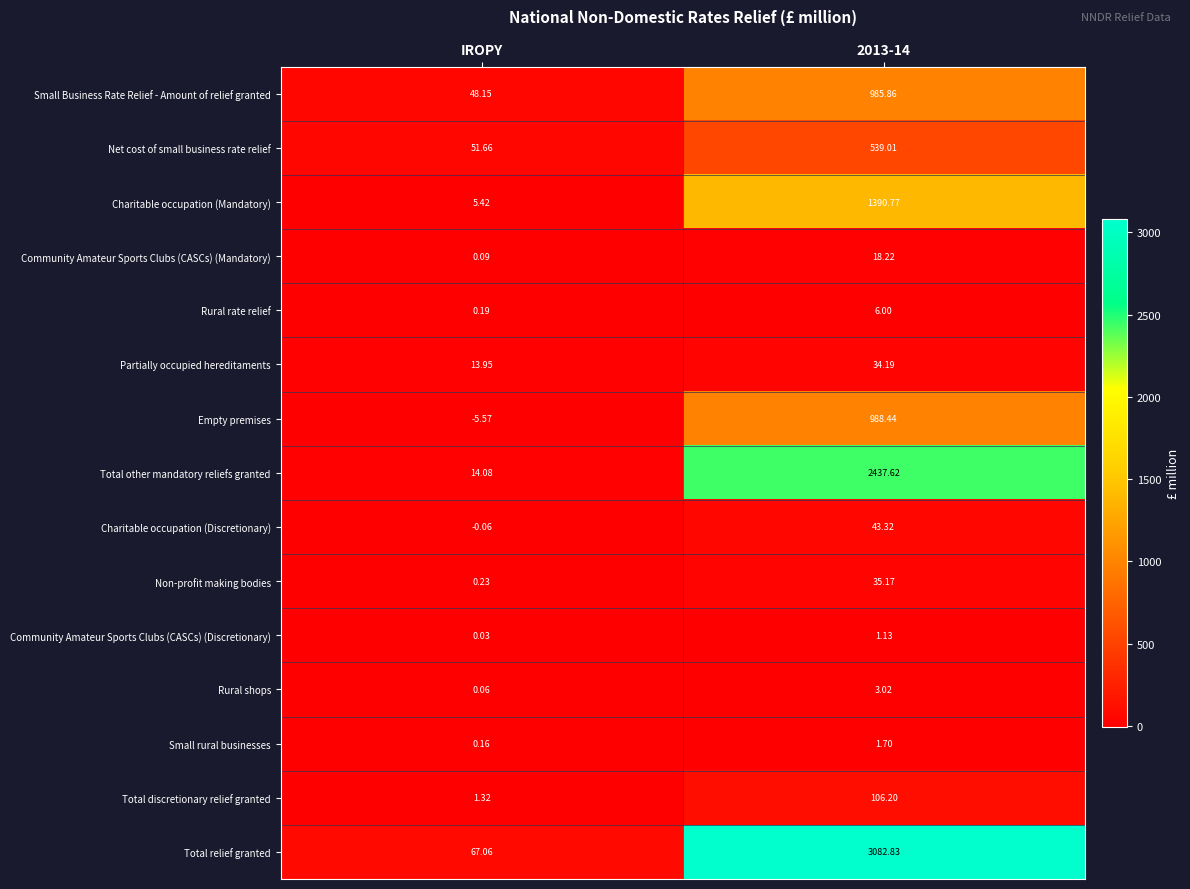

List the series in order of their peak value, lowest first.

Community Amateur Sports Clubs (CASCs) (Discretionary), Small rural businesses, Rural shops, Rural rate relief, Community Amateur Sports Clubs (CASCs) (Mandatory), Partially occupied hereditaments, Non-profit making bodies, Charitable occupation (Discretionary), Total discretionary relief granted, Net cost of small business rate relief, Small Business Rate Relief - Amount of relief granted, Empty premises, Charitable occupation (Mandatory), Total other mandatory reliefs granted, Total relief granted